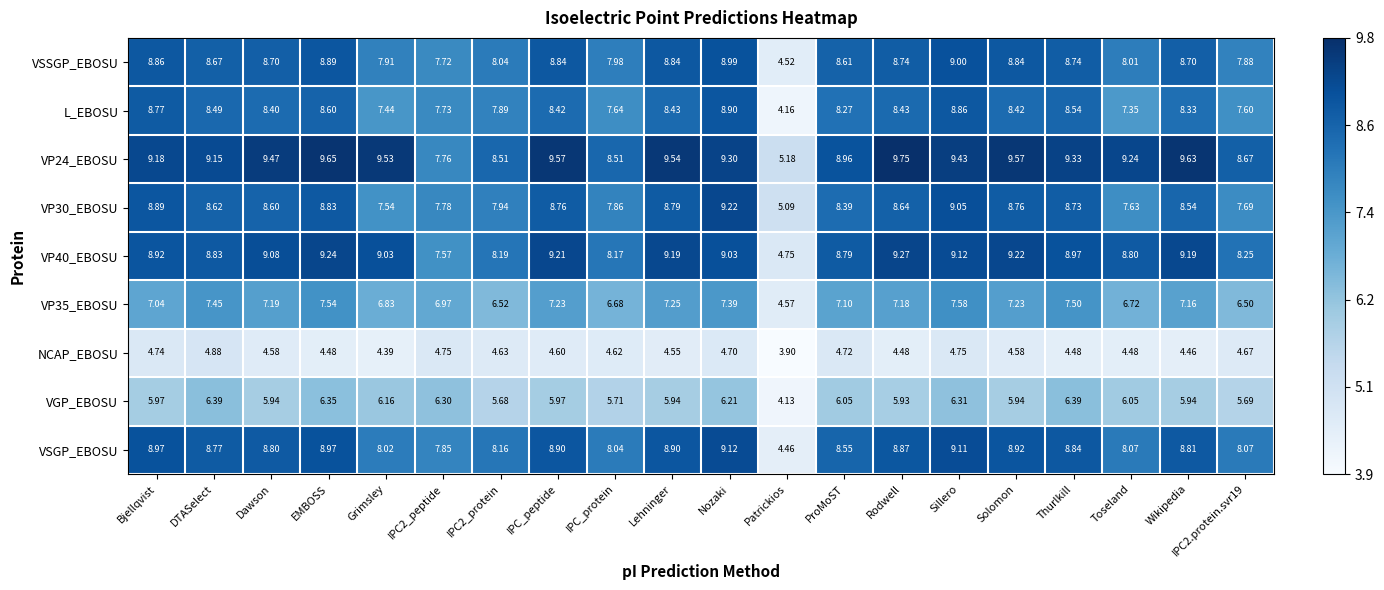

Where is L_EBOSU nearest to the value 6?

Toseland